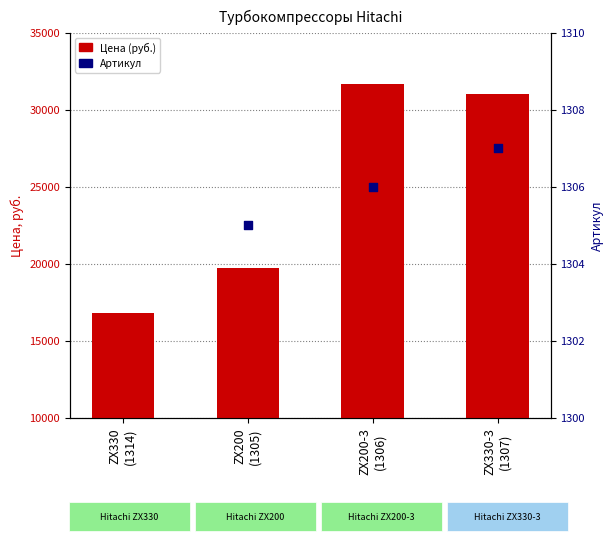

Which series has the largest total across all categories?

Цена (руб.)